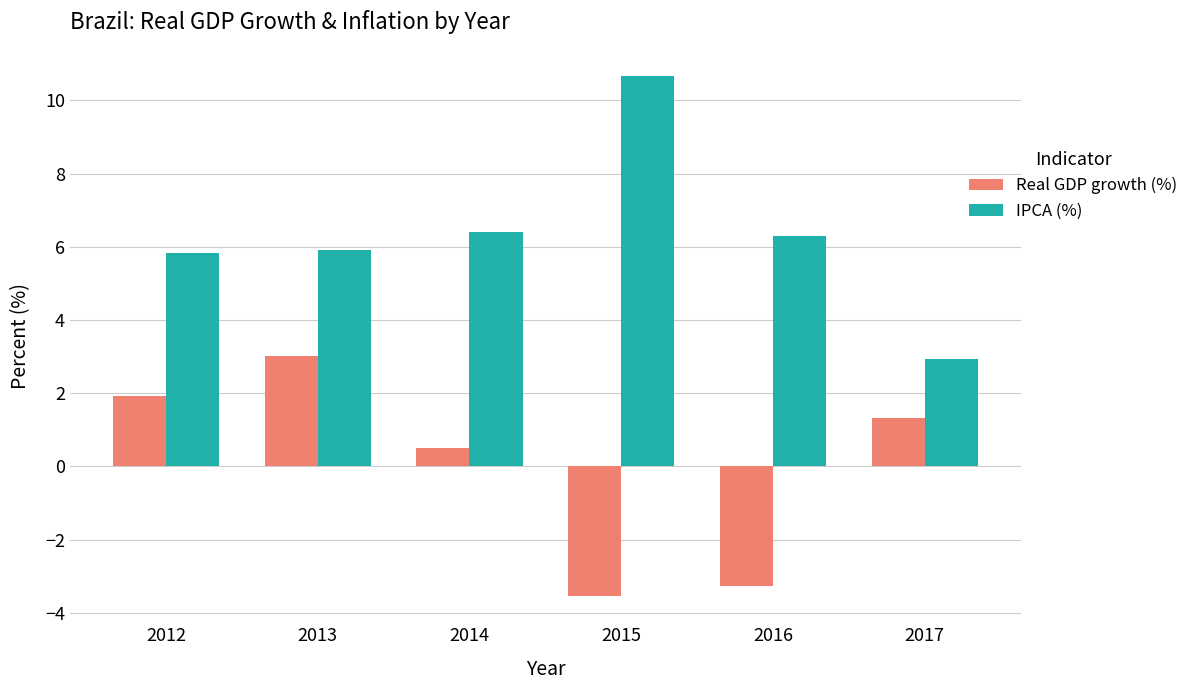

What is the difference between the IPCA (%) values at 2016 and 2015?

4.4